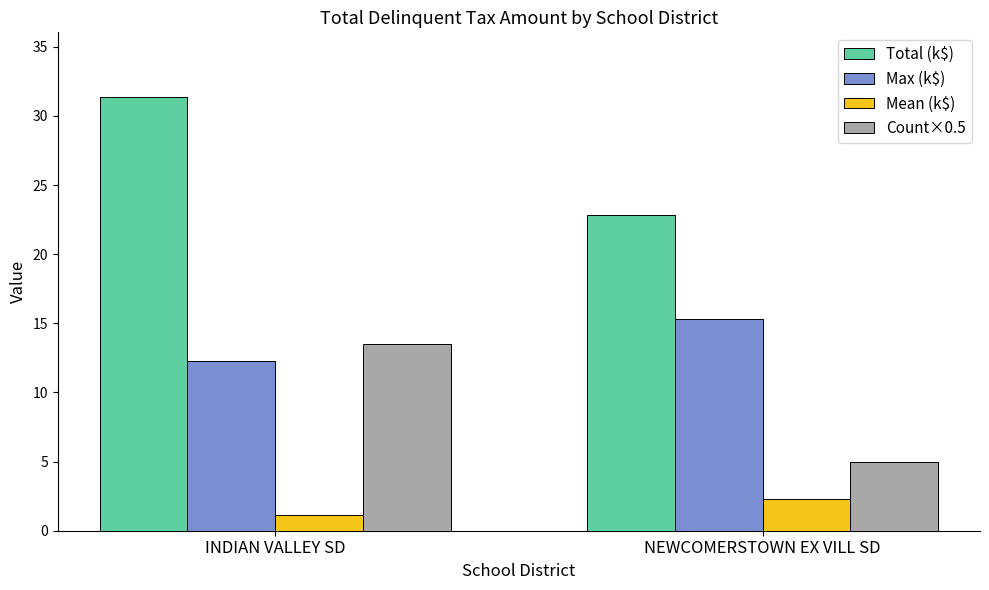

Which series has the largest total across all categories?

Total (k$)